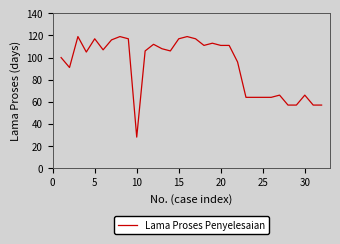

What is the difference between the maximum and minimum values?

91